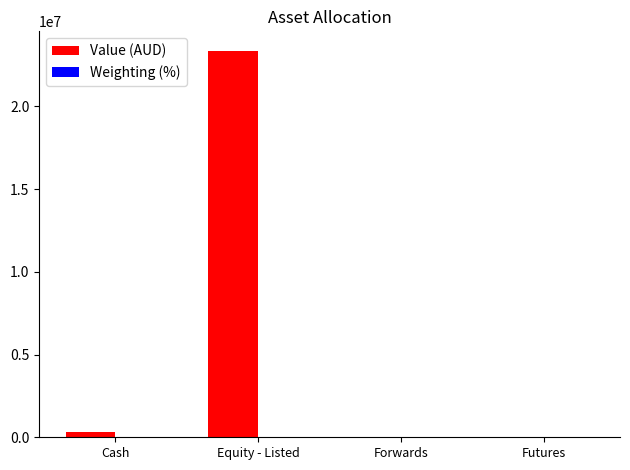

The value of Value (AUD) at Equity - Listed is 23363916.5. True or false?

True